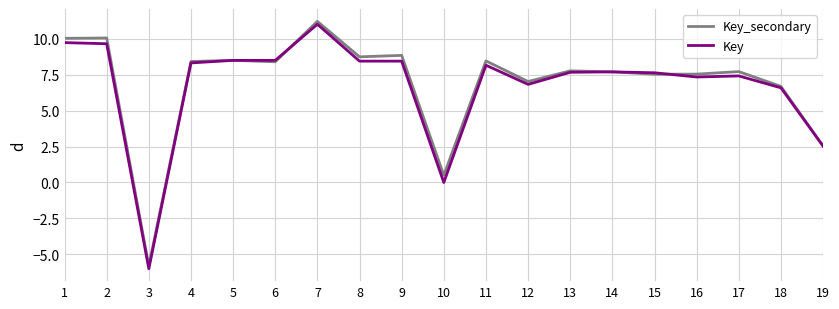

List the series in order of their peak value, lowest first.

Key, Key_secondary